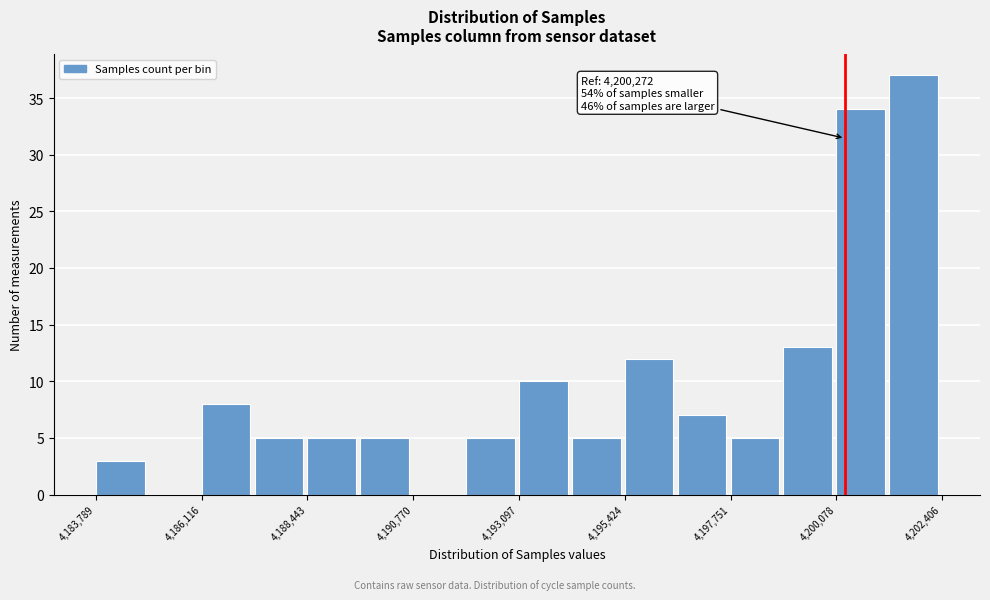

Around what value on the x-axis is the tallest bar? Give the approximate position of its centre, as read against the axis.

4202000